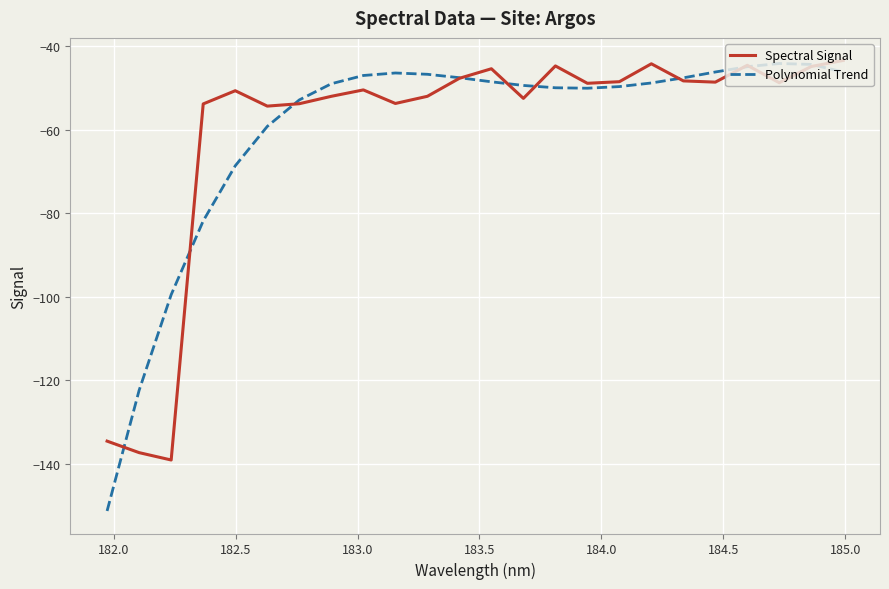

What is the greatest value displayed?

-43.4